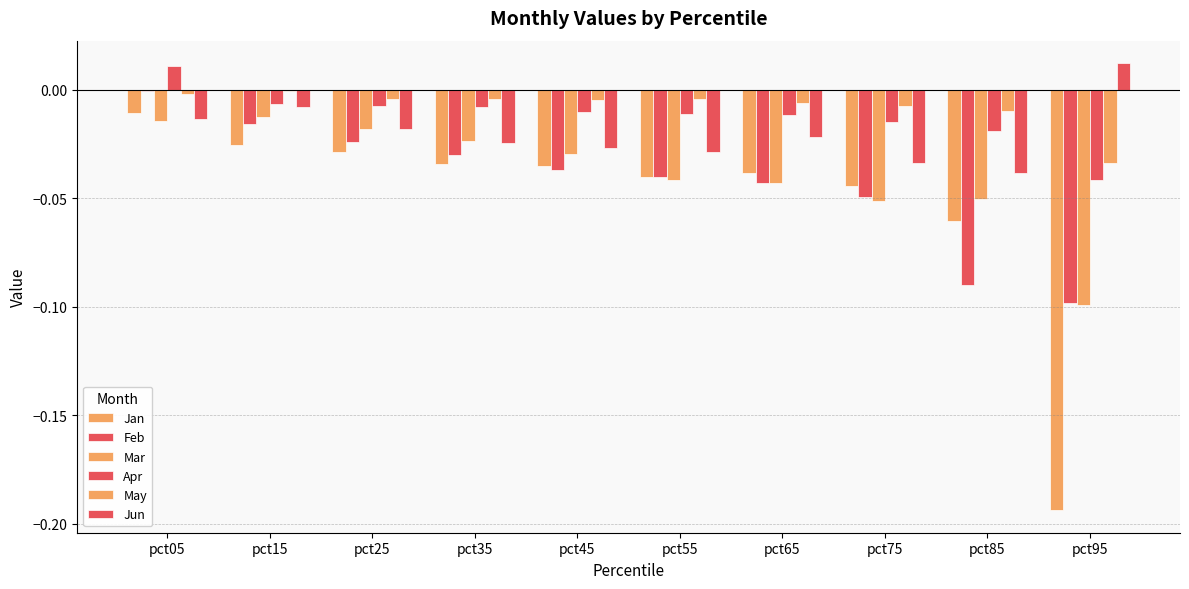

Reading left to right, what are all the values shown in this chart?

Jan: pct05=-0.0	pct15=-0.0	pct25=-0.0	pct35=-0.0	pct45=-0.0	pct55=-0.0	pct65=-0.0	pct75=-0.0	pct85=-0.1	pct95=-0.2
Feb: pct05=-0.0	pct15=-0.0	pct25=-0.0	pct35=-0.0	pct45=-0.0	pct55=-0.0	pct65=-0.0	pct75=-0.0	pct85=-0.1	pct95=-0.1
Mar: pct05=-0.0	pct15=-0.0	pct25=-0.0	pct35=-0.0	pct45=-0.0	pct55=-0.0	pct65=-0.0	pct75=-0.1	pct85=-0.1	pct95=-0.1
Apr: pct05=0.0	pct15=-0.0	pct25=-0.0	pct35=-0.0	pct45=-0.0	pct55=-0.0	pct65=-0.0	pct75=-0.0	pct85=-0.0	pct95=-0.0
May: pct05=-0.0	pct15=-0.0	pct25=-0.0	pct35=-0.0	pct45=-0.0	pct55=-0.0	pct65=-0.0	pct75=-0.0	pct85=-0.0	pct95=-0.0
Jun: pct05=-0.0	pct15=-0.0	pct25=-0.0	pct35=-0.0	pct45=-0.0	pct55=-0.0	pct65=-0.0	pct75=-0.0	pct85=-0.0	pct95=0.0